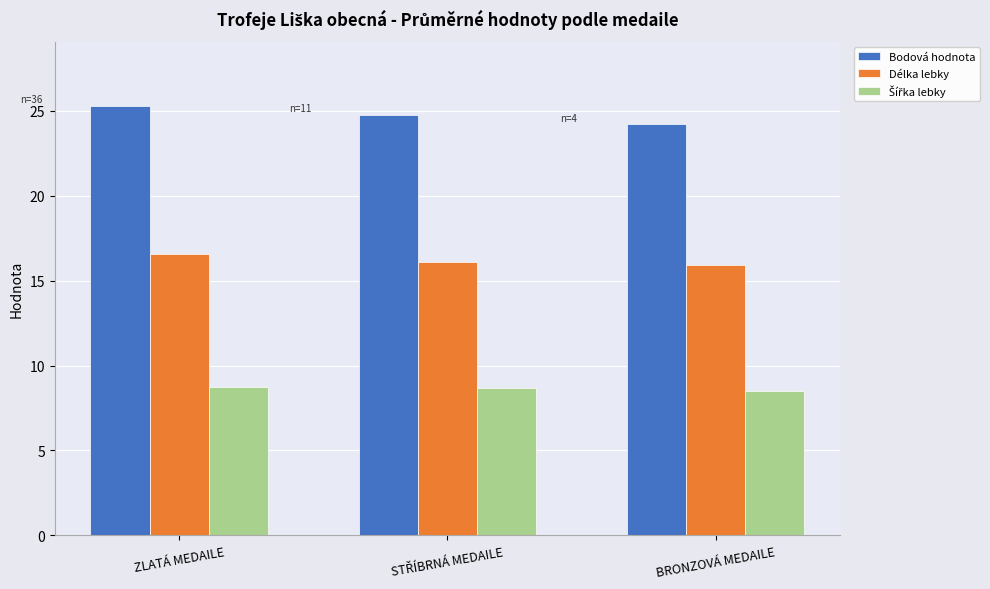

The Bodová hodnota series shows 25.3 at ZLATÁ MEDAILE. True or false?

True